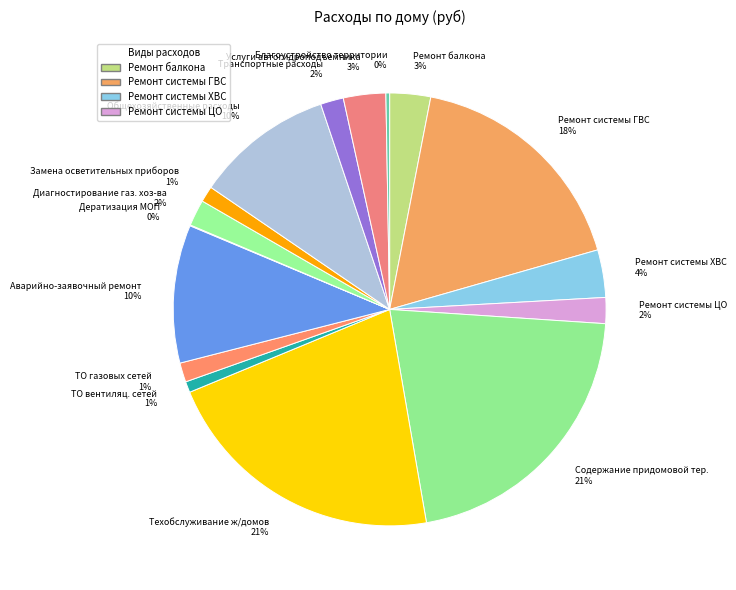

The Ремонт системы ХВС slice represents 4% of the pie. True or false?

True